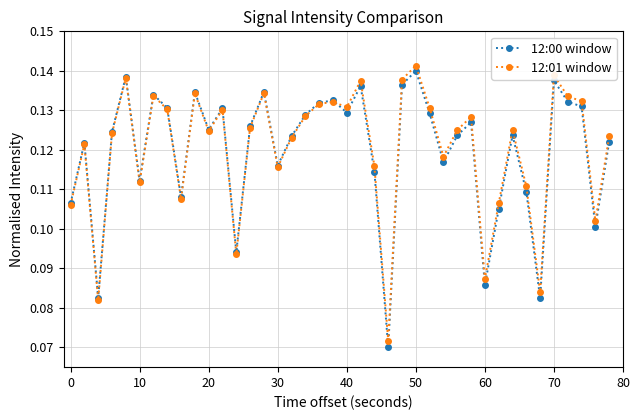

True or false: 12:00 window has more than 0 points higher than both neighbors.

True